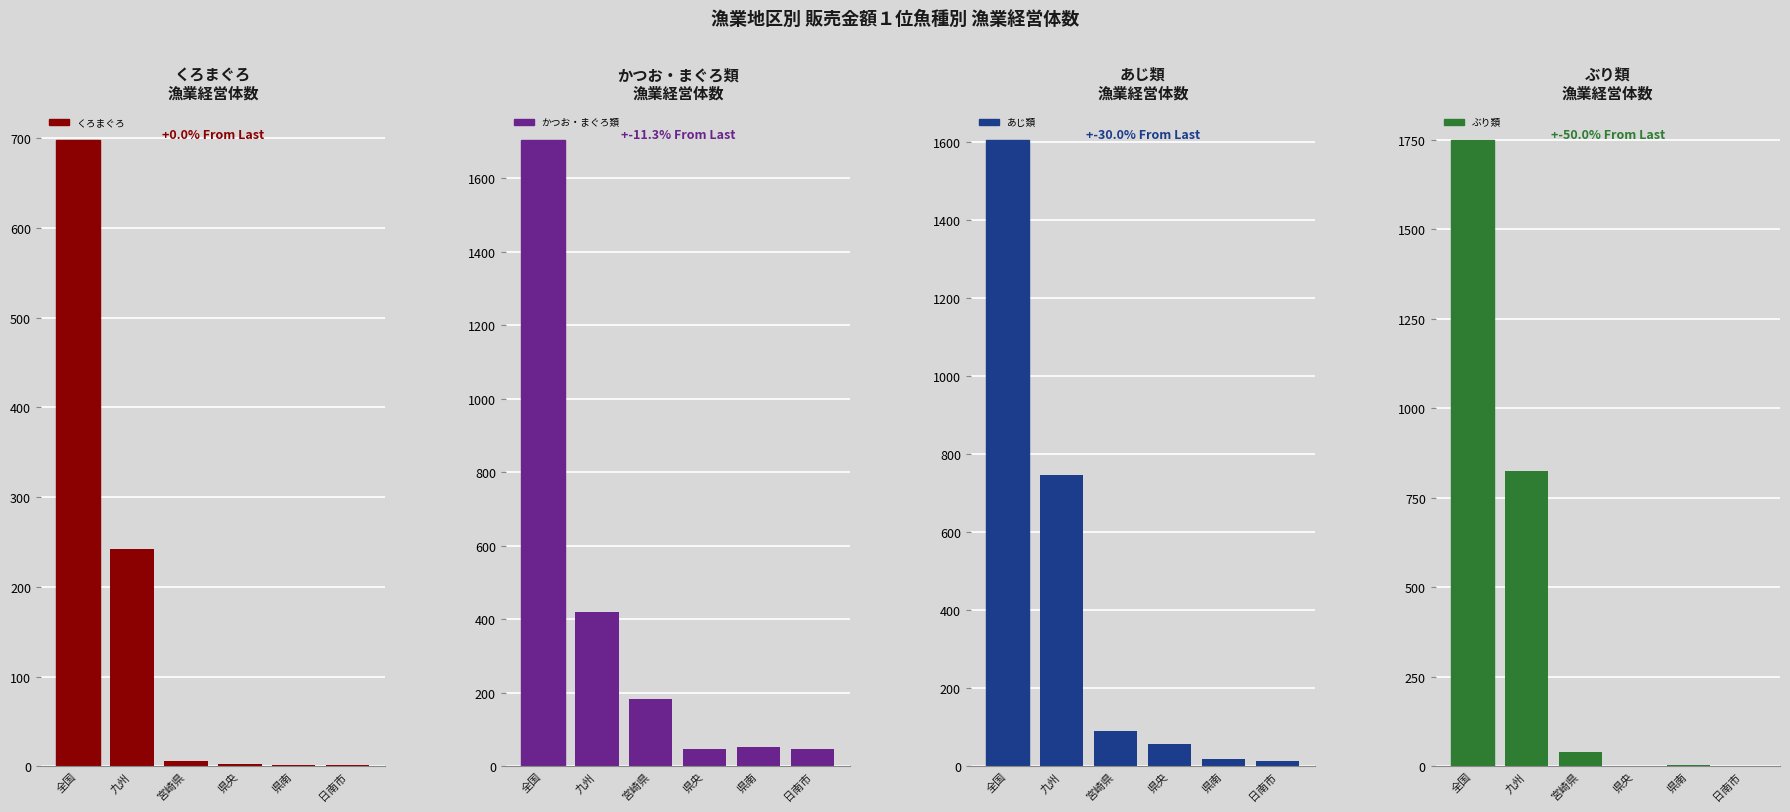

What is the minimum value for くろまぐろ?

2